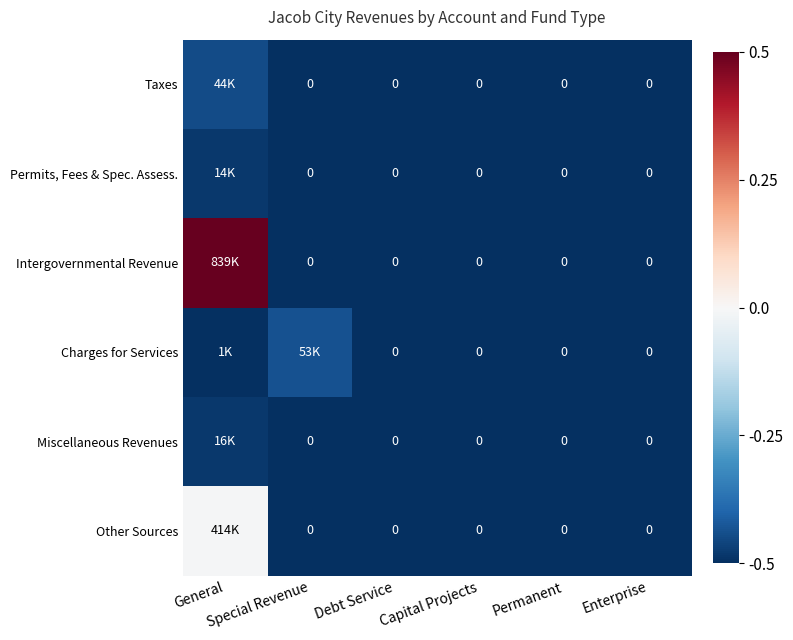

True or false: Permits, Fees & Spec. Assess. has a value of -0.5 at Permanent.

True